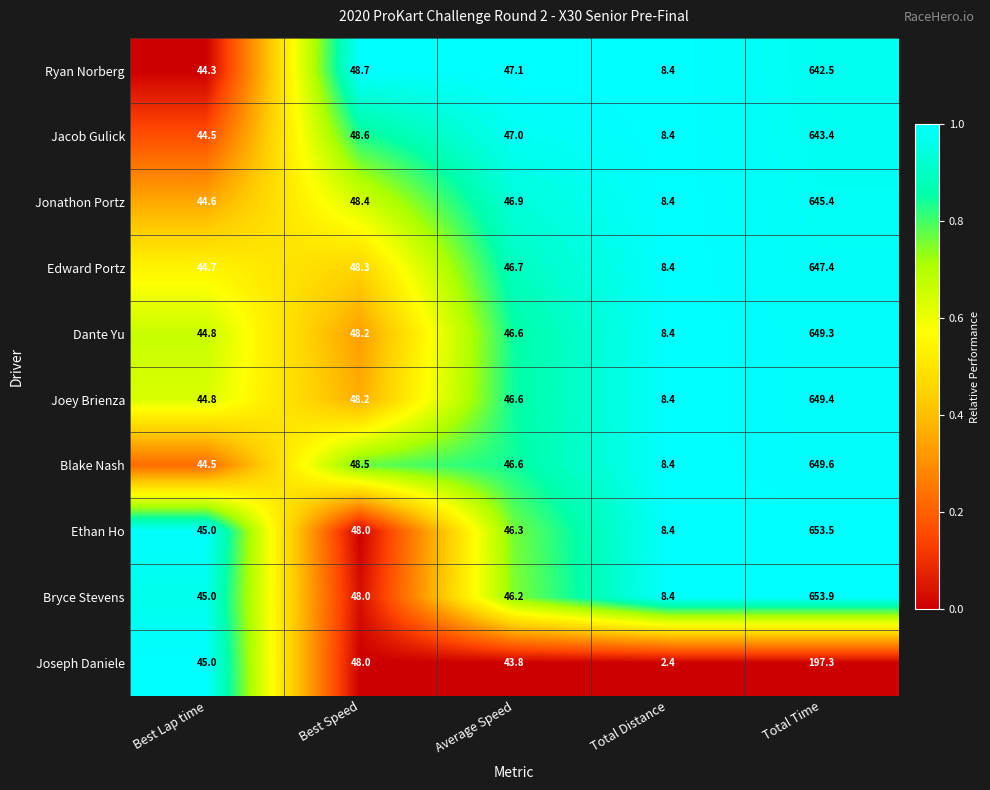

Is it true that Bryce Stevens equals 8.4 at Total Distance?

True